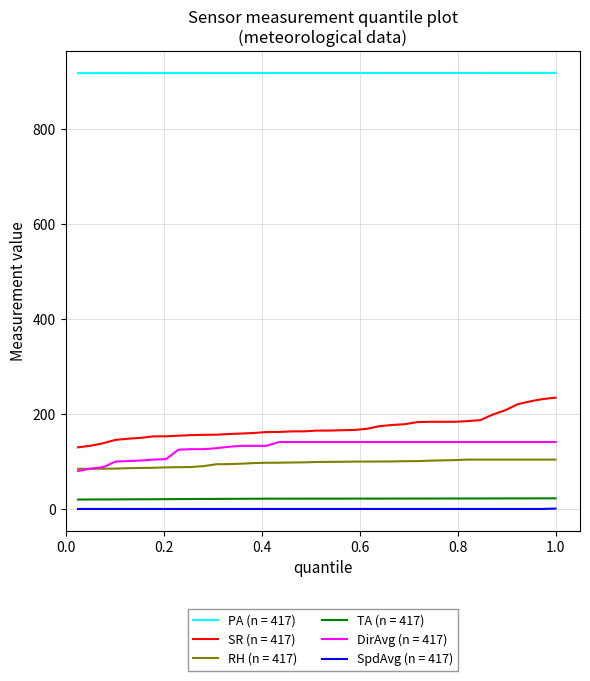

What are all the series names shown in the legend?

PA (n = 417), SR (n = 417), RH (n = 417), TA (n = 417), DirAvg (n = 417), SpdAvg (n = 417)